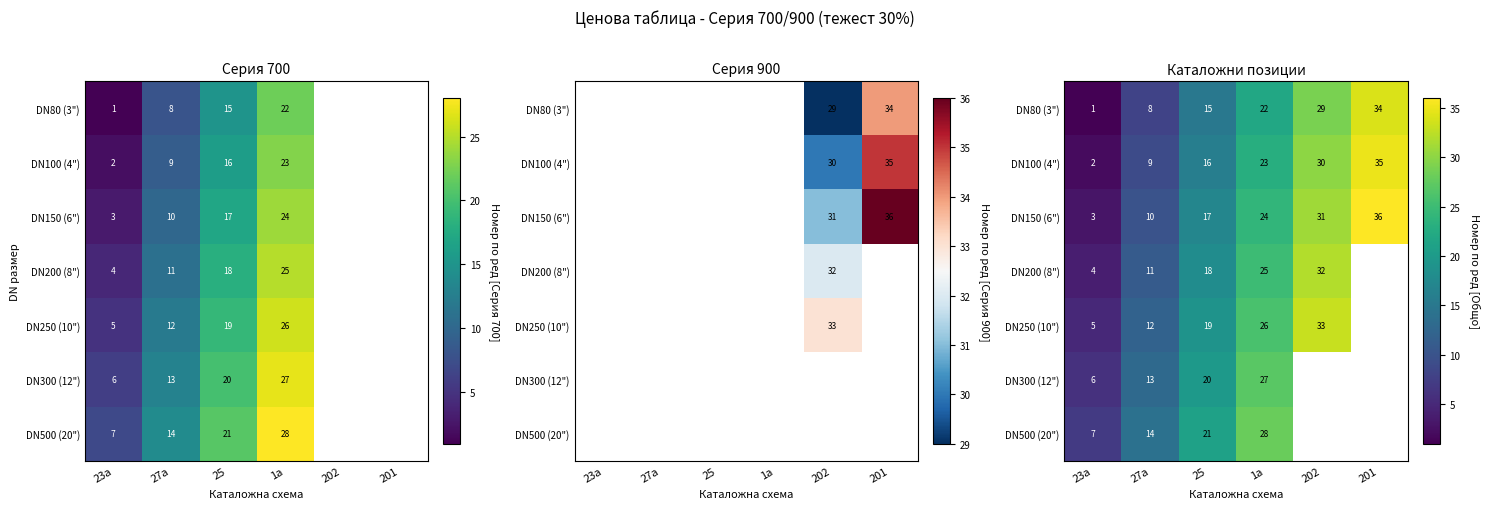

Which has a higher value, 202 or 27a?

202